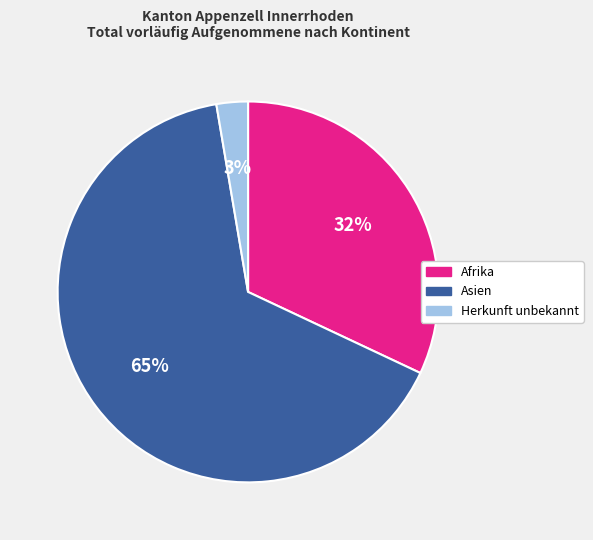

Between Afrika and Asien, which is larger?

Asien